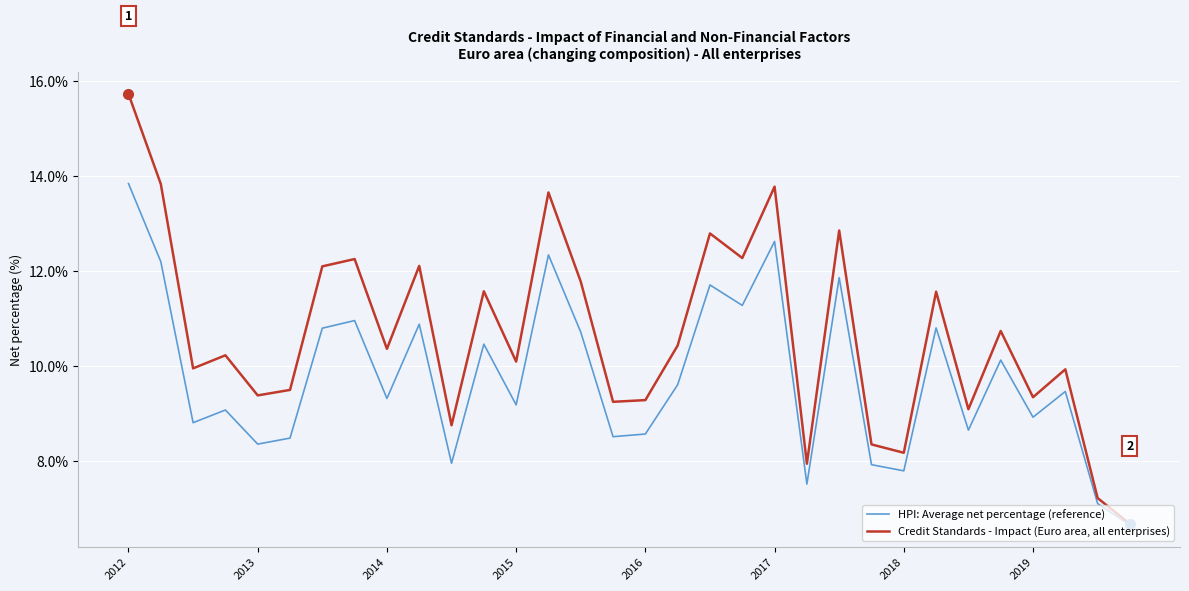

Rank the series by their maximum value, from highest to lowest.

Credit Standards - Impact (Euro area, all enterprises), HPI: Average net percentage (reference)